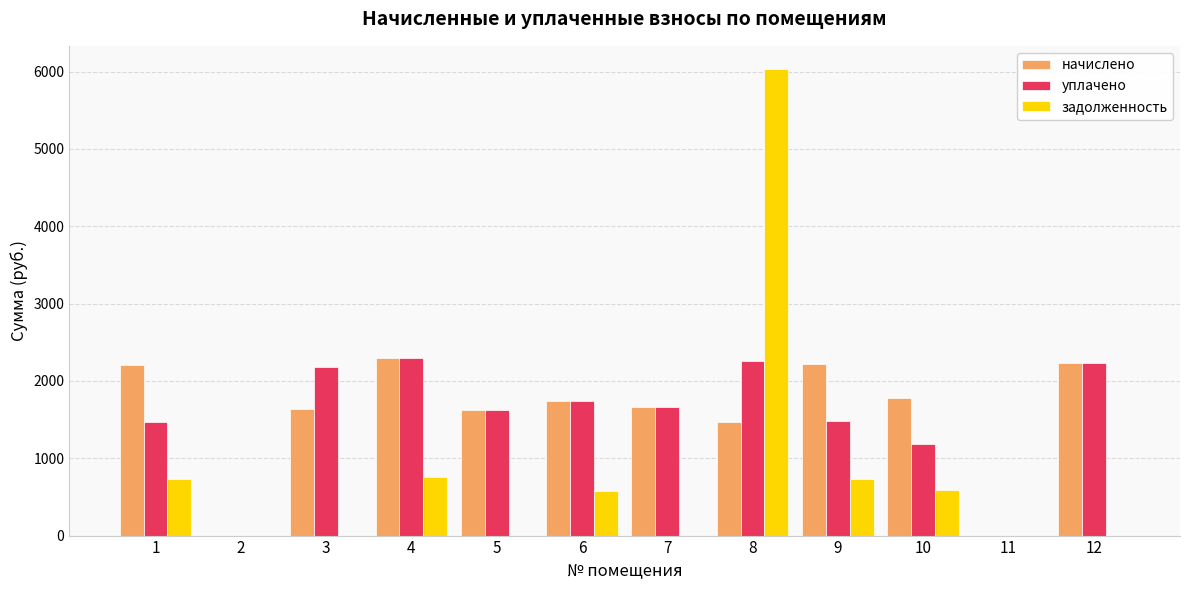

What is the sum of all начислено values?

18843.2